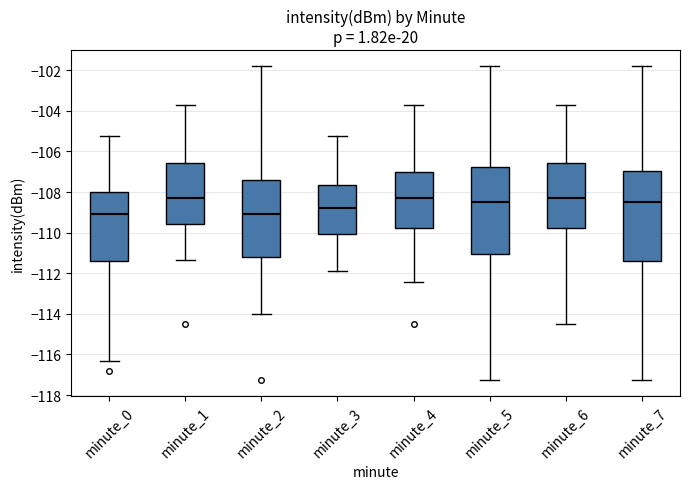

Reading left to right, transcribe this box plot: for each box, give where its median line is, the range the box spans, and where its two whiskers end, as read against the y-axis. The values are not printed on the chart, so give them approximately, as read against the axis.

minute_0: median -109.2, box -111.4 to -108.0, whiskers -116.4 to -105.2
minute_1: median -108.2, box -109.6 to -106.6, whiskers -111.4 to -103.6
minute_2: median -109.0, box -111.2 to -107.4, whiskers -114.0 to -101.8
minute_3: median -108.8, box -110.0 to -107.6, whiskers -111.8 to -105.2
minute_4: median -108.2, box -109.8 to -107.0, whiskers -112.4 to -103.6
minute_5: median -108.4, box -111.0 to -106.8, whiskers -117.2 to -101.8
minute_6: median -108.2, box -109.8 to -106.6, whiskers -114.6 to -103.6
minute_7: median -108.4, box -111.4 to -107.0, whiskers -117.2 to -101.8